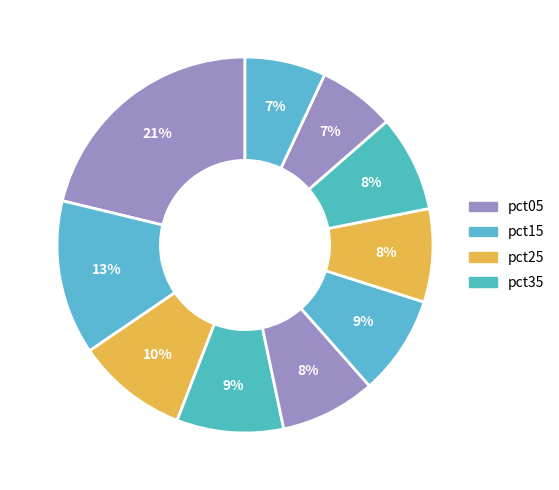

Rank the categories by value from lowest to highest.

pct85, pct95, pct65, pct45, pct75, pct55, pct35, pct25, pct15, pct05